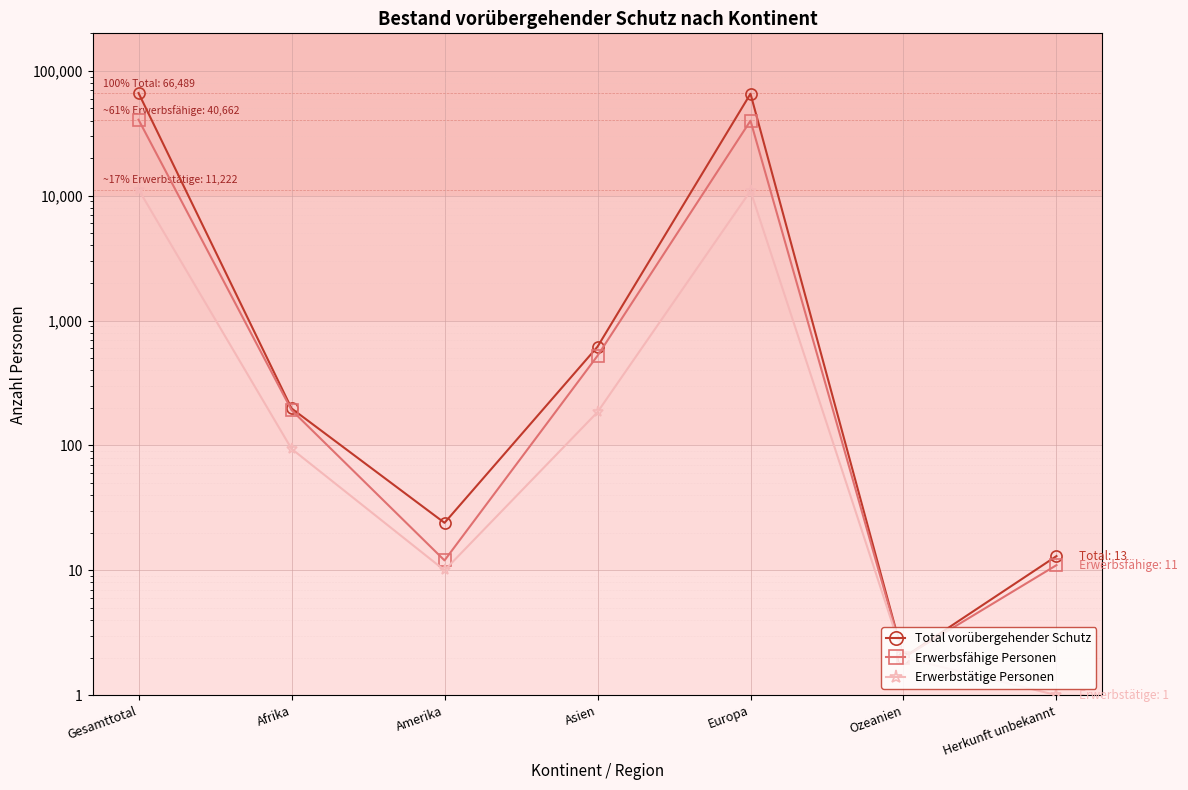

What is the difference between the Erwerbsfähige Personen values at Amerika and Asien?

511